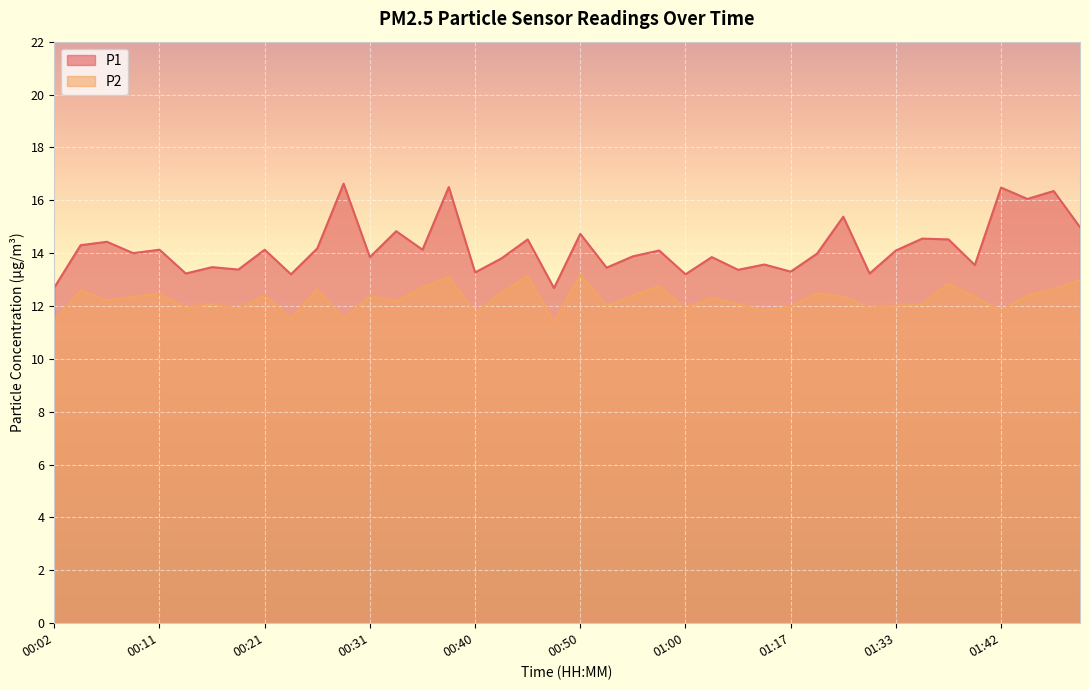

Is it true that P1 equals 6.6 at 01:05?

False